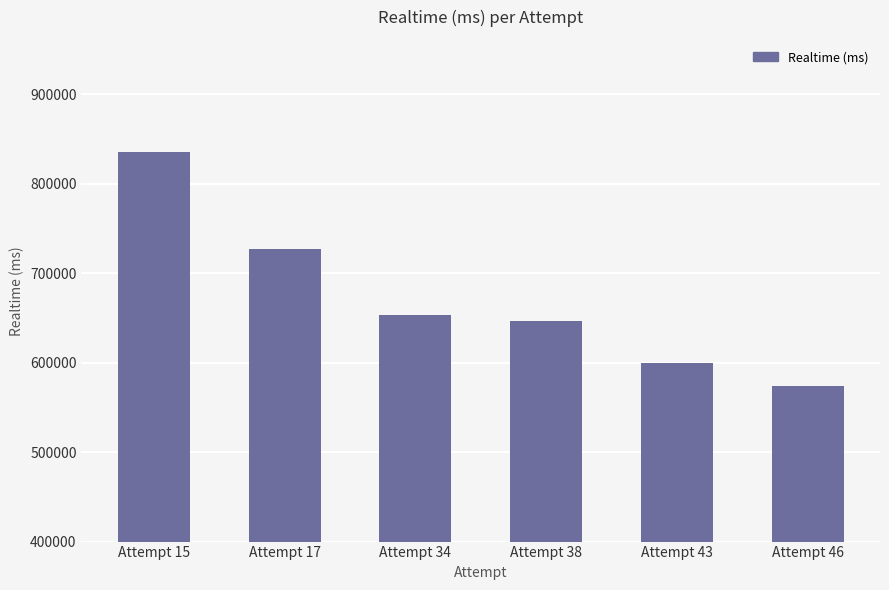

What is the minimum value shown in the chart?

573610